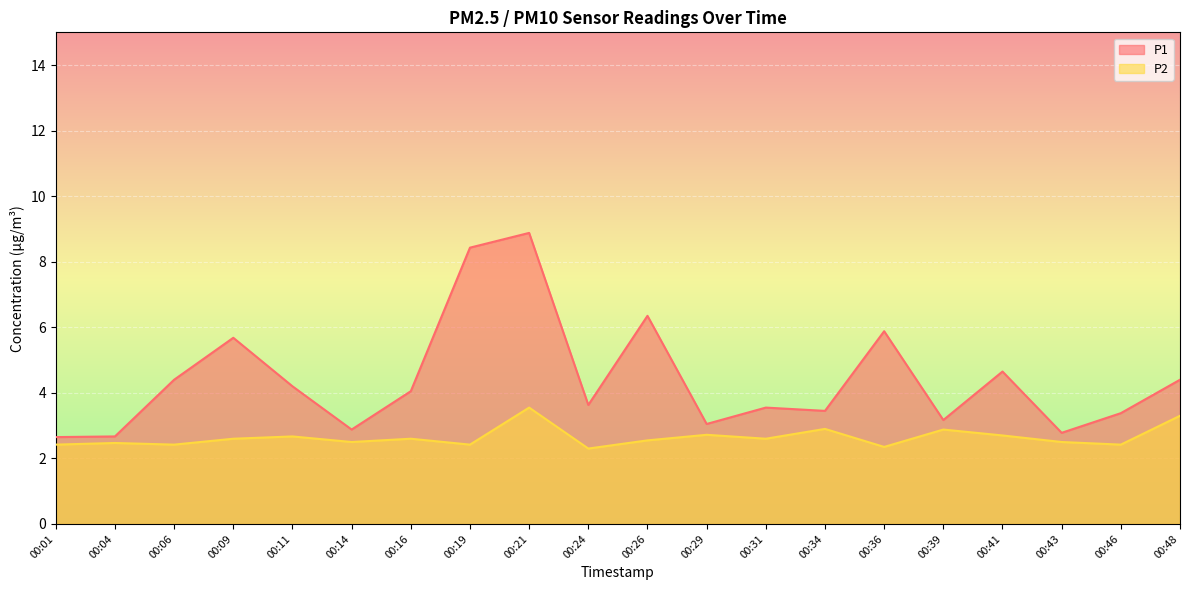

True or false: P1 and P2 cross at least once.

False